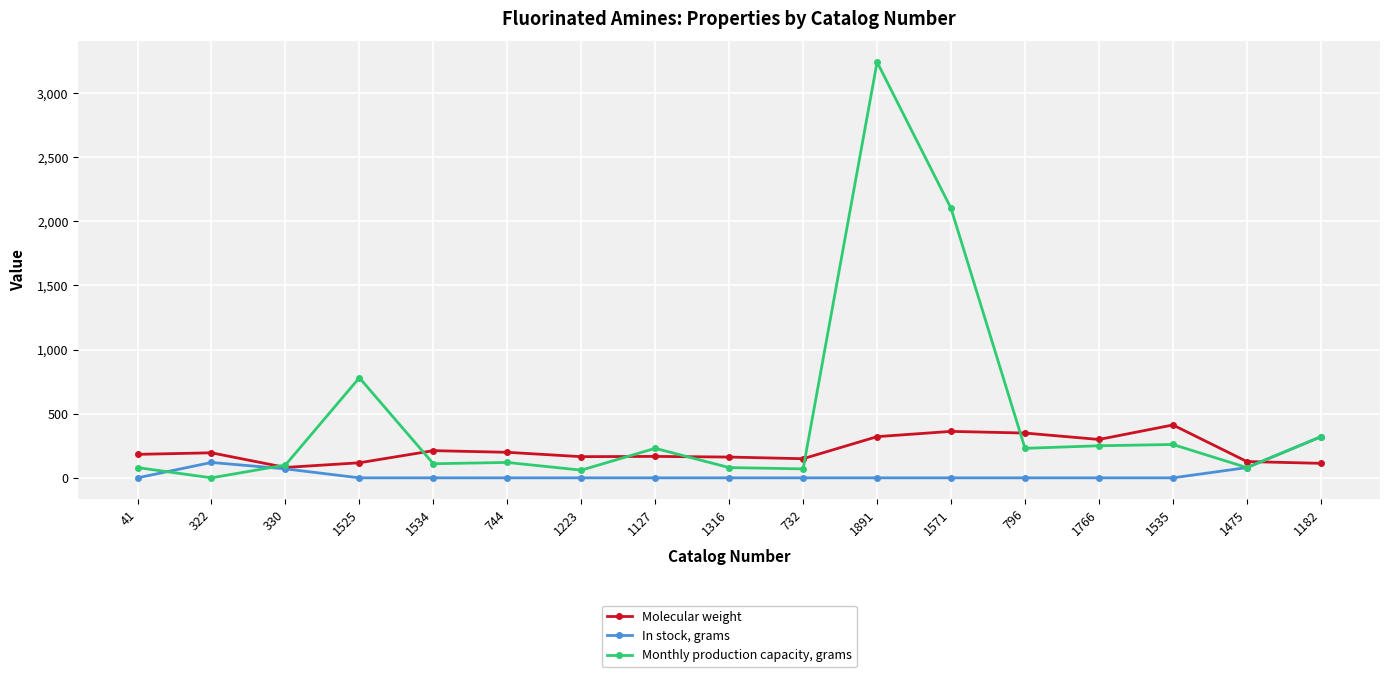

True or false: Molecular weight has a value of 349.1 at 796.

True